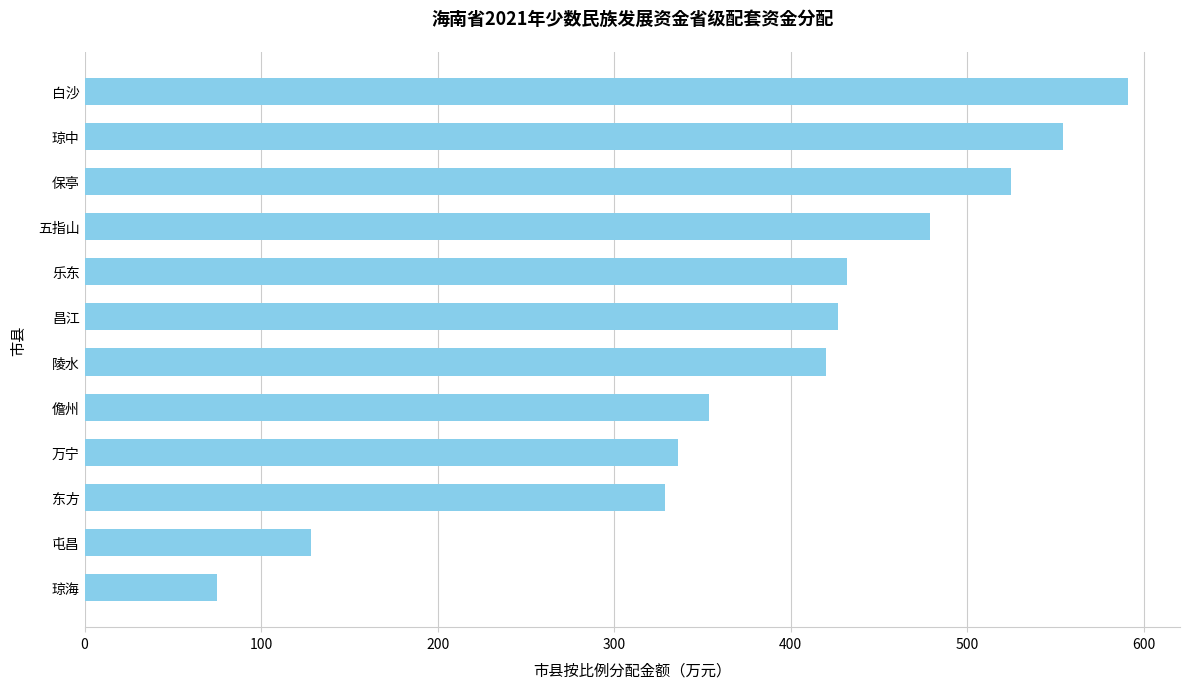

What is the maximum value shown in the chart?

591